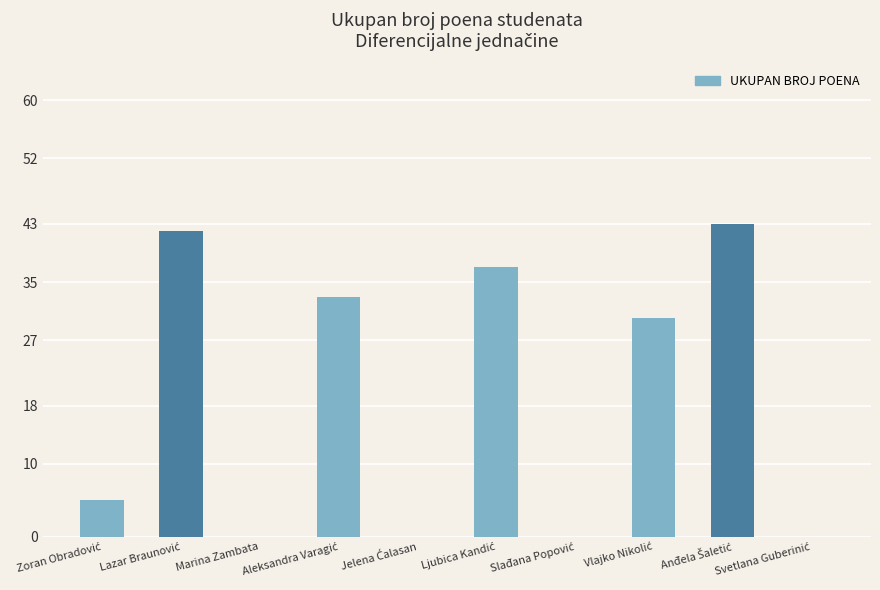

Are the bars horizontal?

No